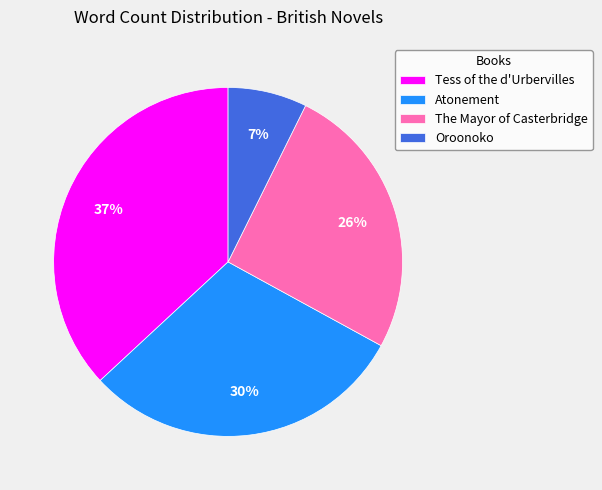

How many segments does this pie chart have?

4